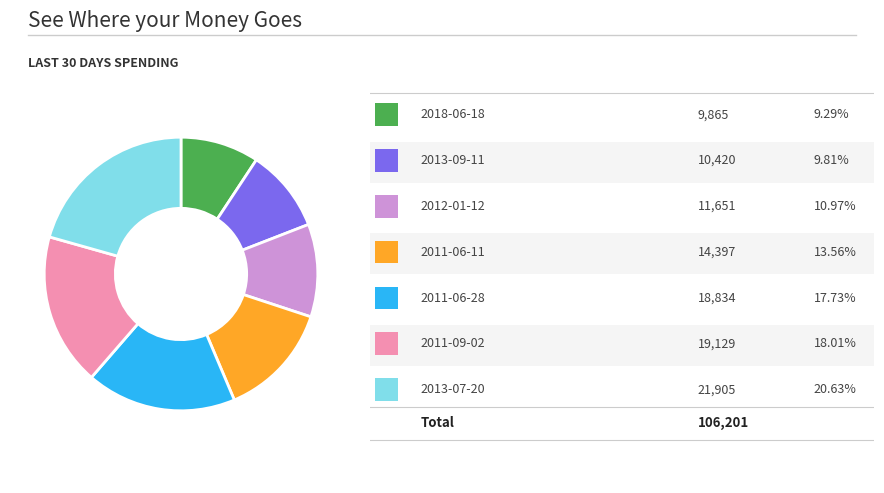

Does any single category account for the majority?

No